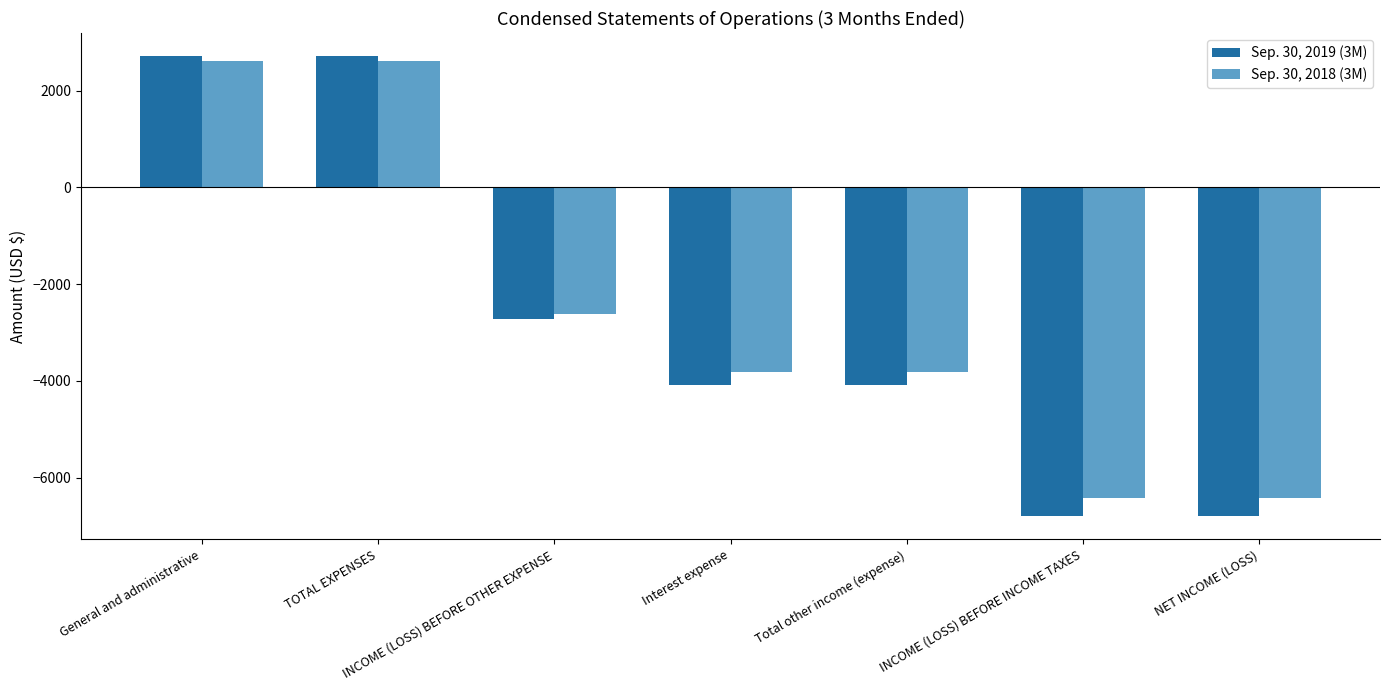

Is it true that Sep. 30, 2018 (3M) equals 743 at General and administrative?

False